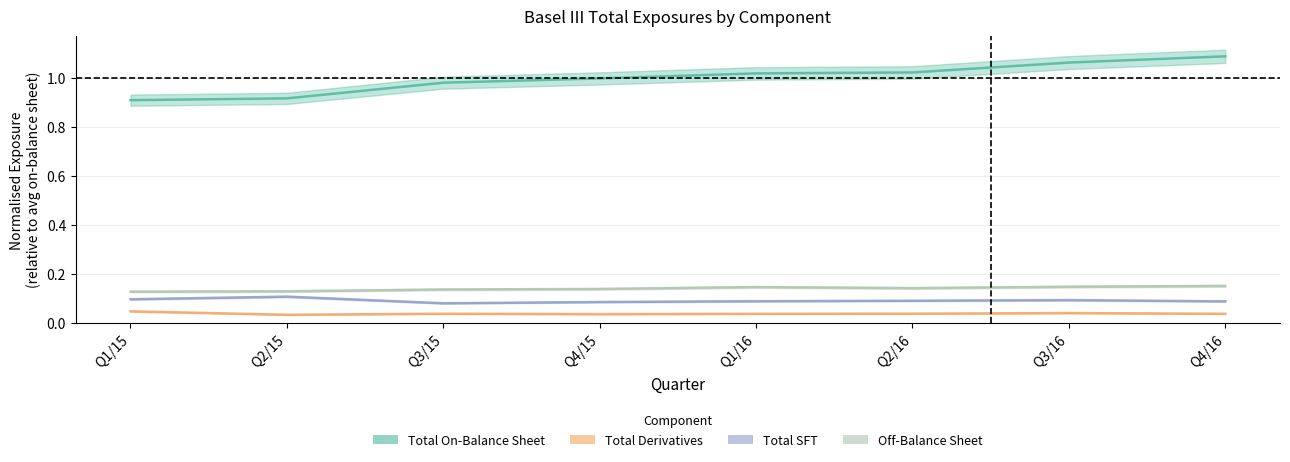

True or false: Total Derivatives and Off-Balance Sheet cross at least once.

False